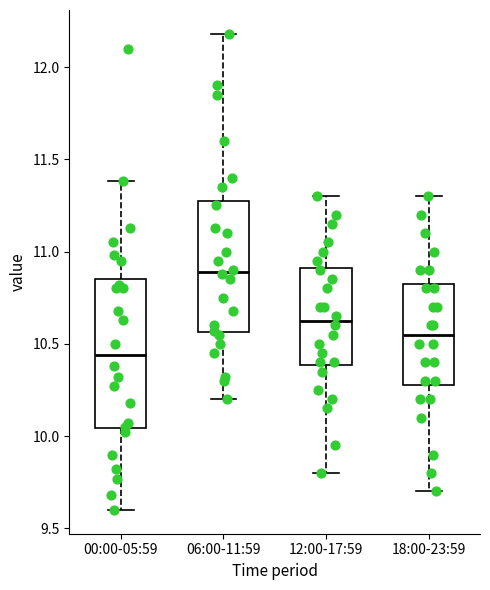

Where is the lower edge of the box for 18:00-23:59 on the y-axis? The values are not printed on the chart, so give them approximately, as read against the axis.

10.30